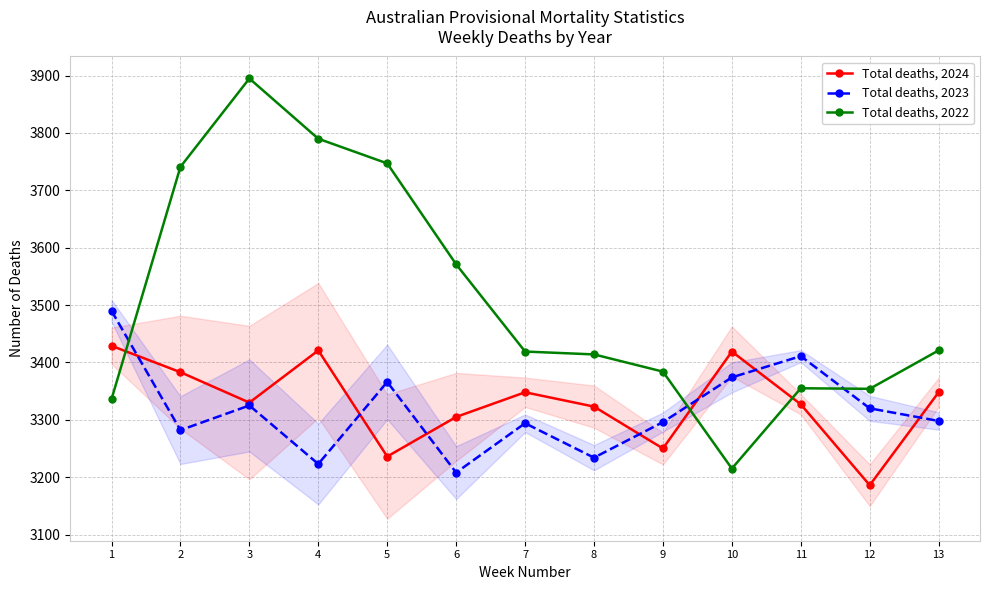

The value of Total deaths, 2022 at 3 is 1956. True or false?

False